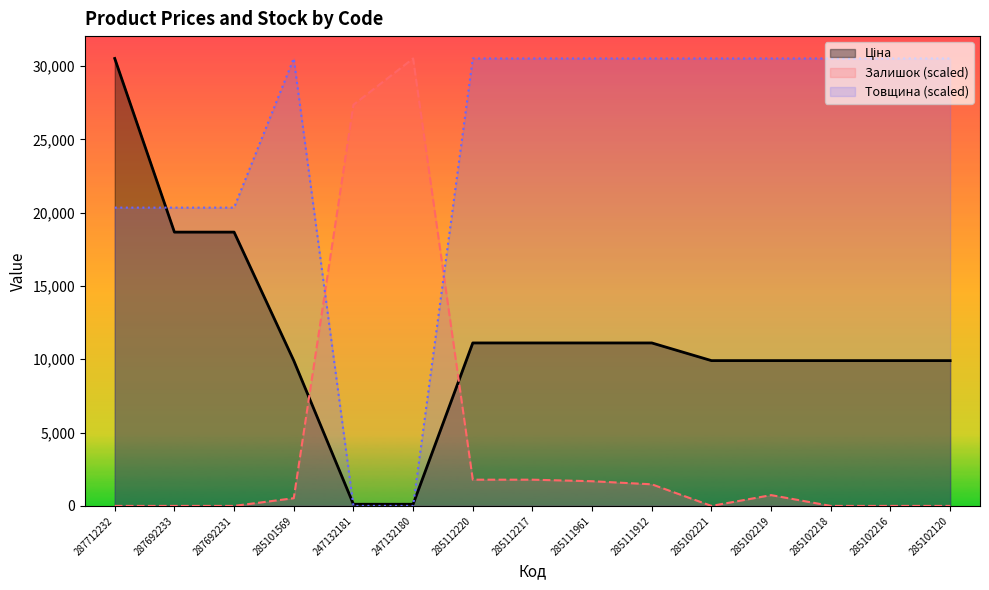

At how many categories does at least one series exceed 28025?

12